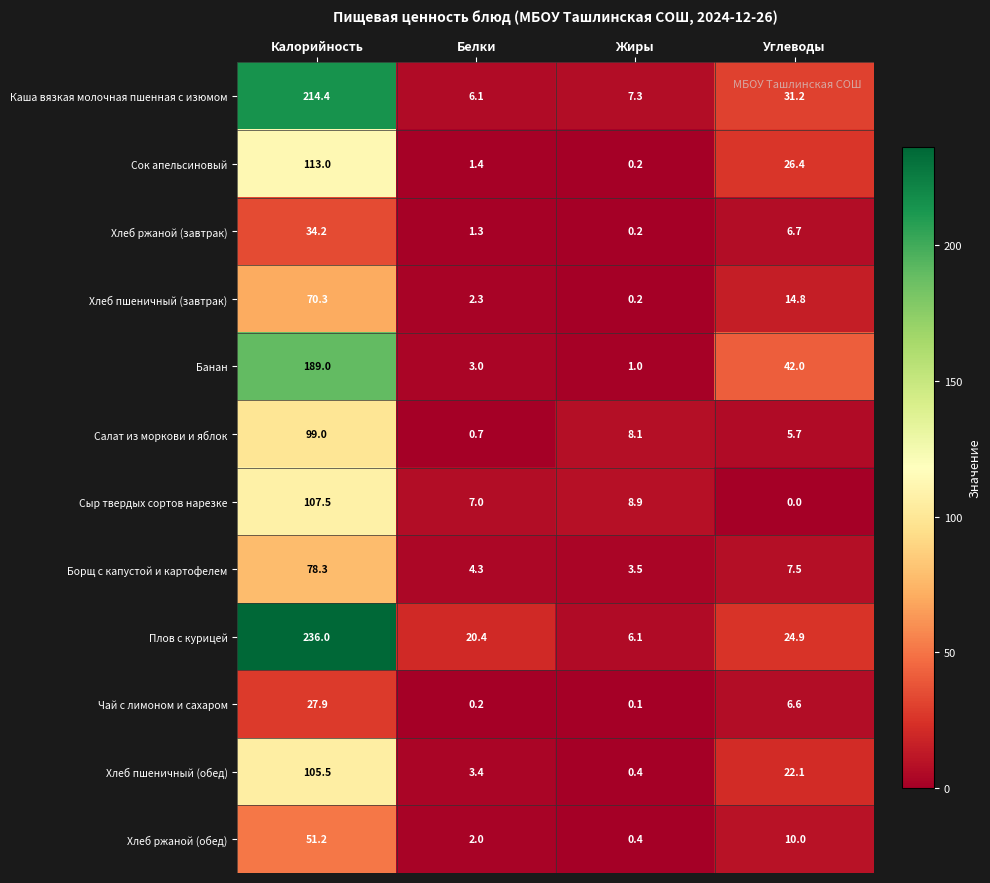

True or false: Чай с лимоном и сахаром has a value of 27.9 at Калорийность.

True